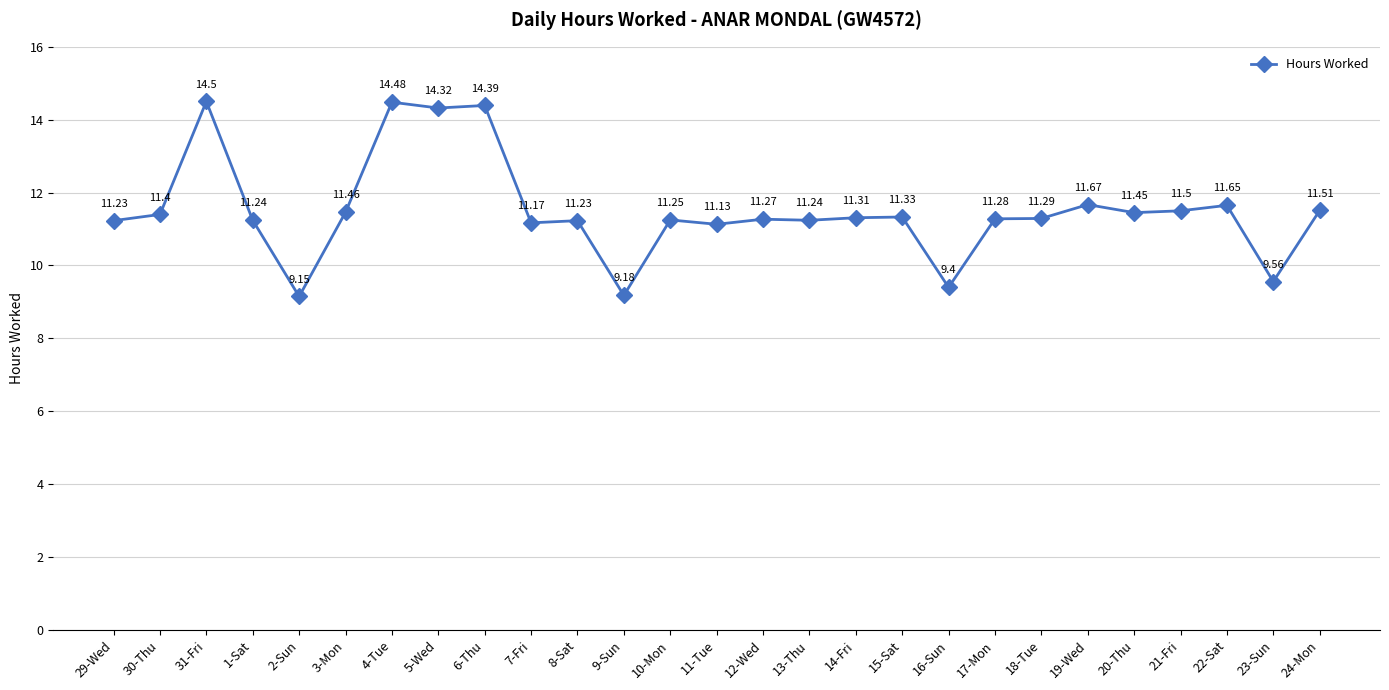

Is it true that the value at 24-Mon is 11.5?

True